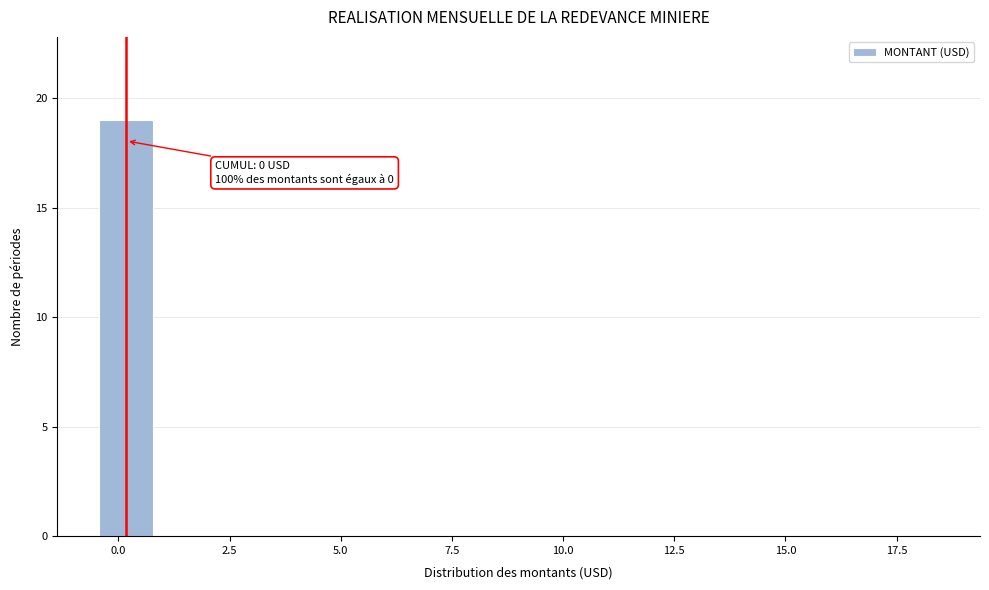

Around what value on the x-axis is the tallest bar? Give the approximate position of its centre, as read against the axis.

0.0